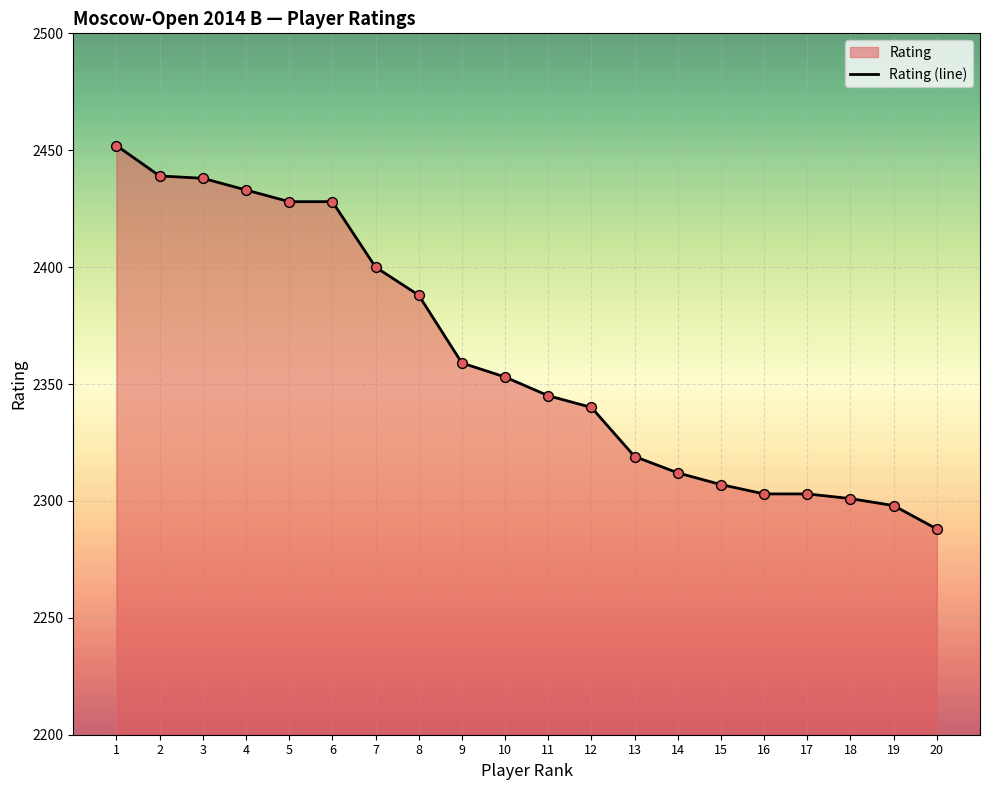

What is the change in value from 8 to 11?

-43